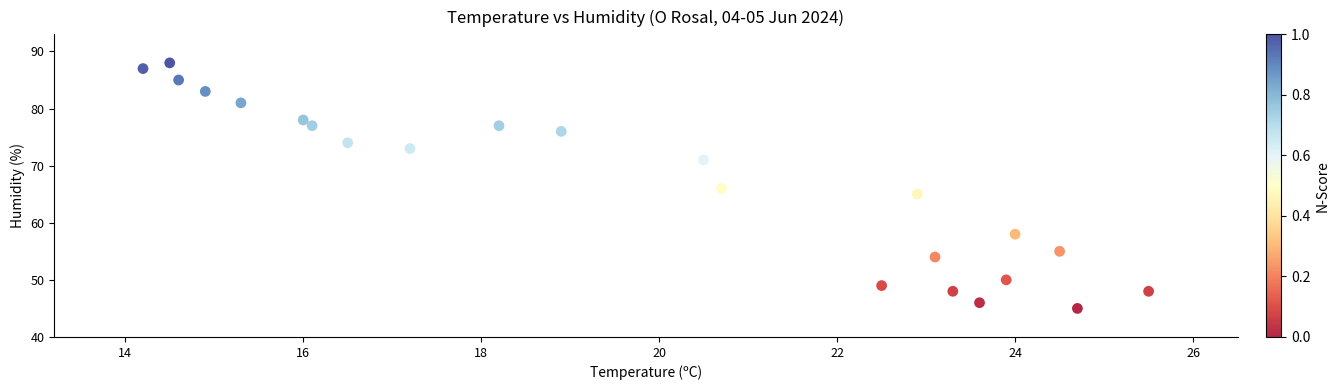

What is the range of Y values (max minus min)?

43